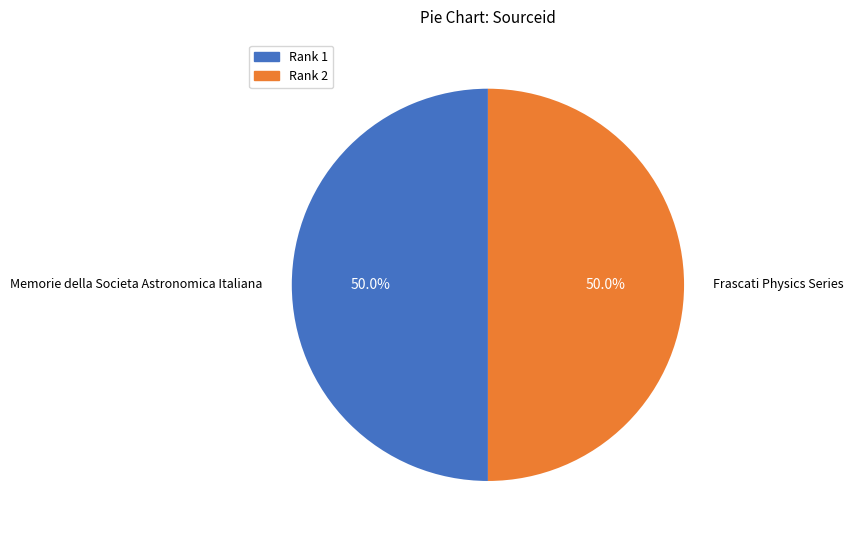

How many slices are in this pie chart?

2